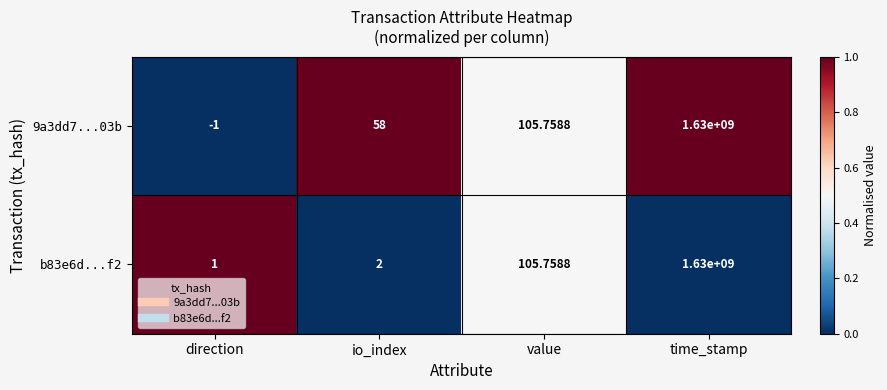

Rank the categories by 9a3dd7...03b value from highest to lowest.

time_stamp, value, io_index, direction